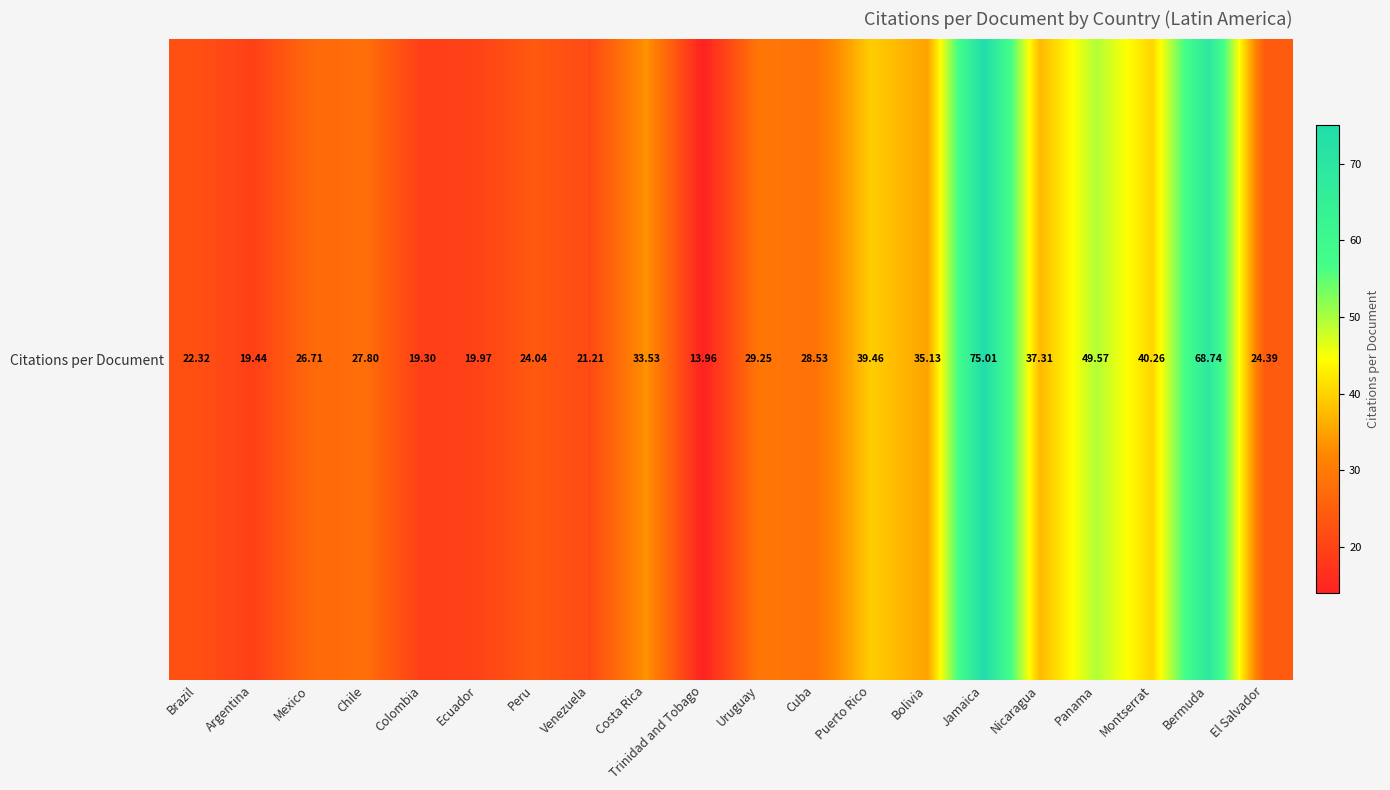

Reading left to right, transcribe all the data shown in this chart.

Brazil=22.3	Argentina=19.4	Mexico=26.7	Chile=27.8	Colombia=19.3	Ecuador=20.0	Peru=24.0	Venezuela=21.2	Costa Rica=33.5	Trinidad and Tobago=14.0	Uruguay=29.2	Cuba=28.5	Puerto Rico=39.5	Bolivia=35.1	Jamaica=75.0	Nicaragua=37.3	Panama=49.6	Montserrat=40.3	Bermuda=68.7	El Salvador=24.4